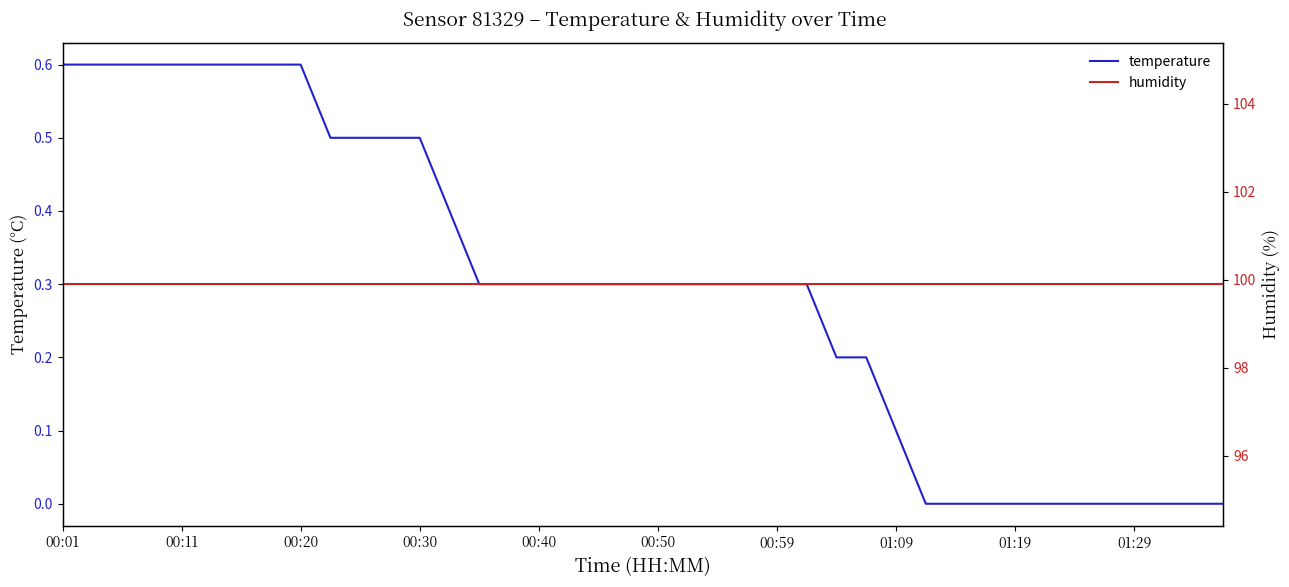

True or false: temperature has a value of 0.1 at 00:50.

False